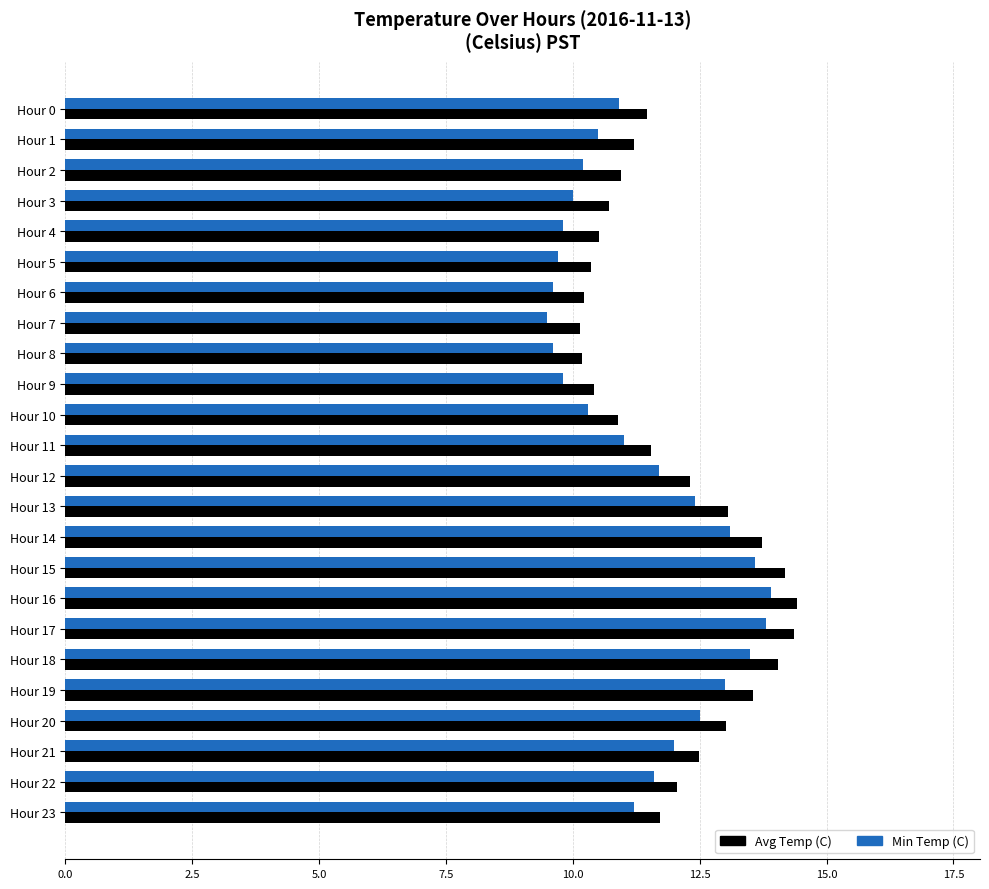

What is the difference between the Avg Temp (C) values at Hour 14 and Hour 9?

3.3